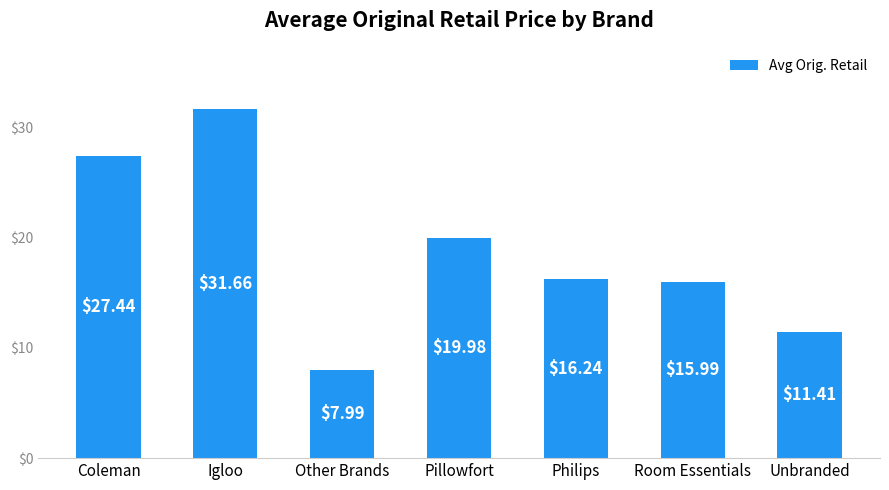

Which category has the lowest value across all series?

Other Brands